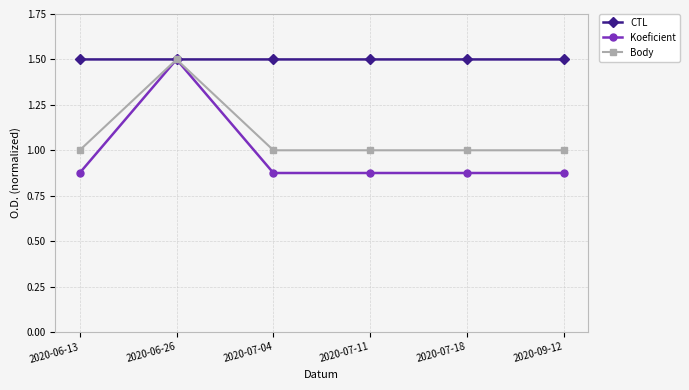

What is the sum of all Koeficient values?

5.9